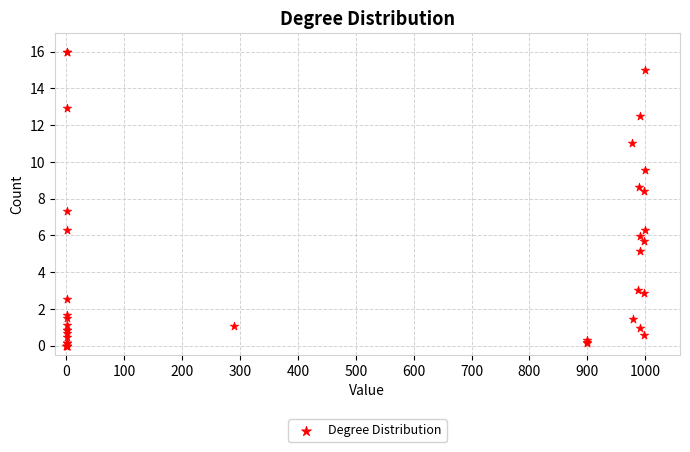

What Y value in the scatter plot is closest to 8?

8.4